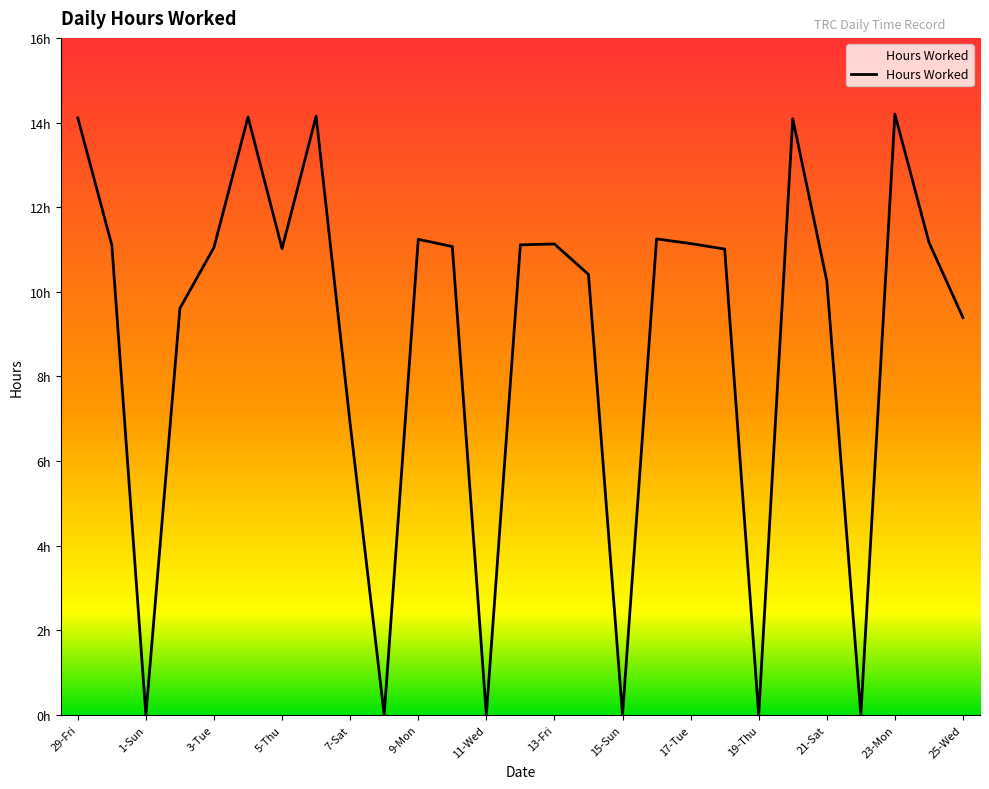

Rank the categories by value from highest to lowest.

23-Mon, 6-Fri, 4-Wed, 29-Fri, 20-Fri, 16-Mon, 9-Mon, 24-Tue, 17-Tue, 13-Fri, 12-Thu, 30-Sat, 10-Tue, 3-Tue, 5-Thu, 18-Wed, 14-Sat, 21-Sat, 2-Mon, 25-Wed, 7-Sat, 1-Sun, 8-Sun, 11-Wed, 15-Sun, 19-Thu, 22-Sun